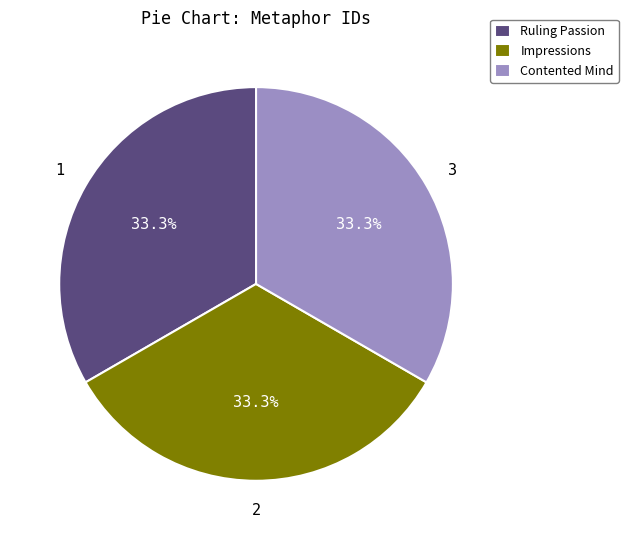

What percentage is the Contented Mind slice, to the nearest percent?

33%